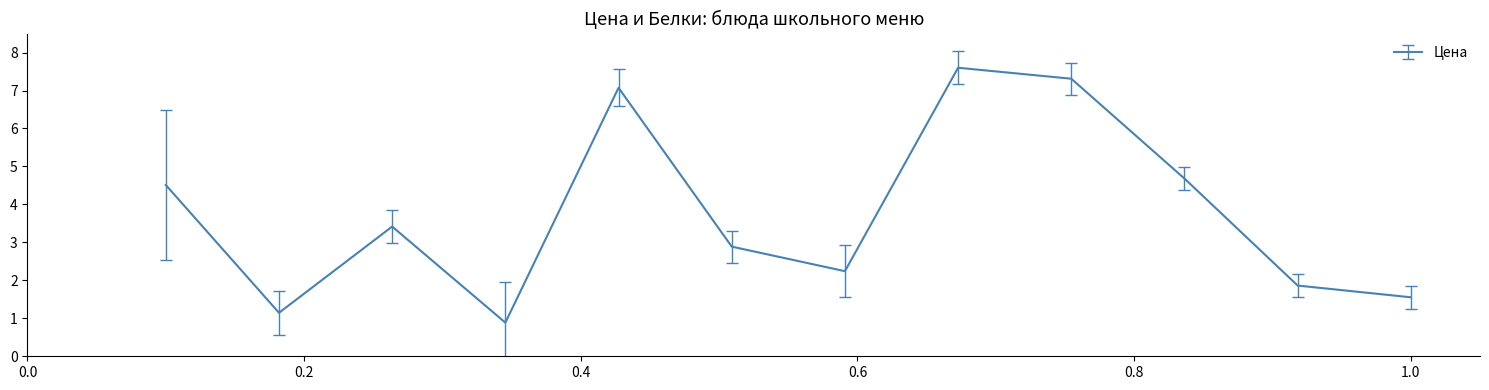

What is the greatest value displayed?

7.6